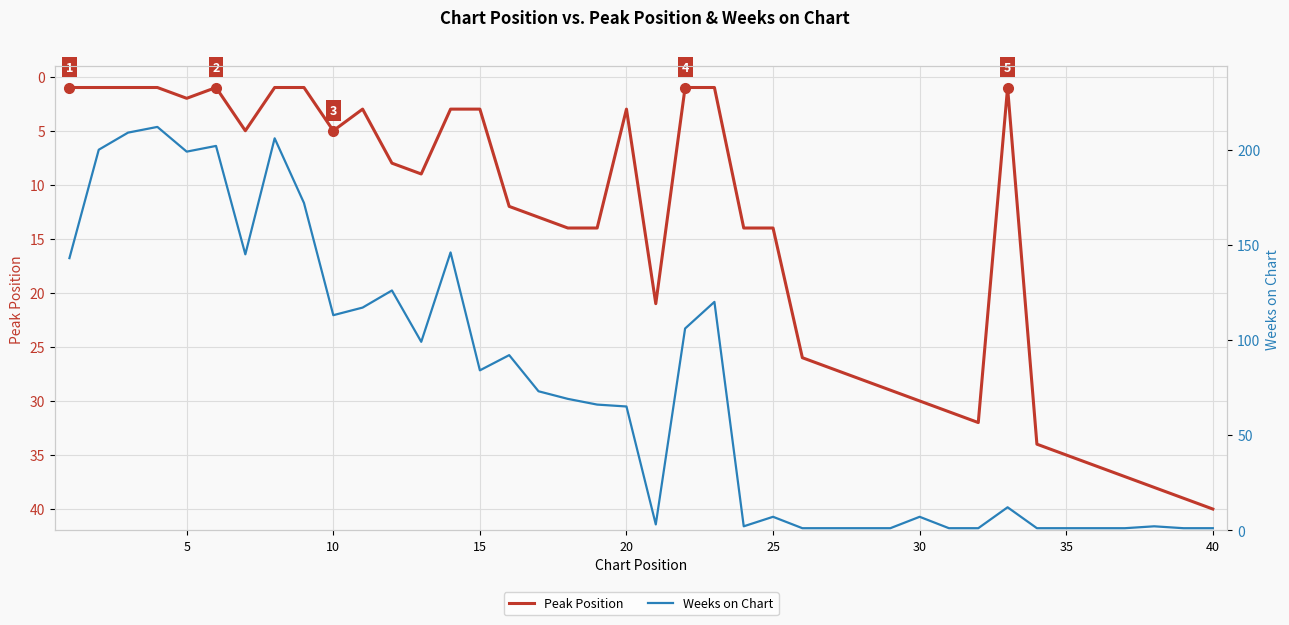

At which label does Peak Position reach its peak?

40